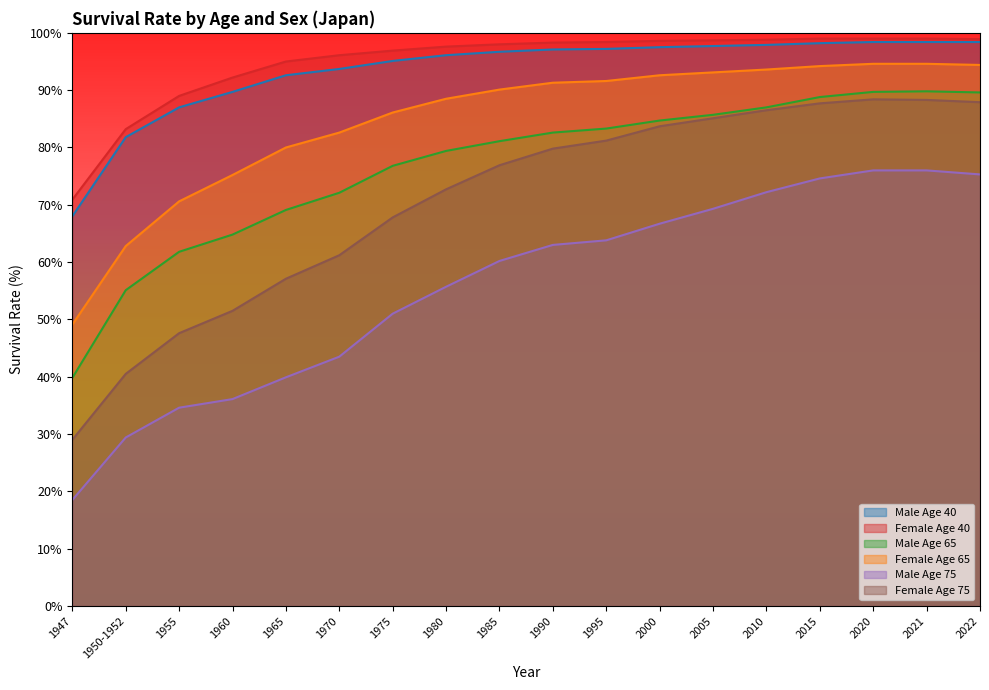

How many data points in Male Age 40 are less than 97?

9